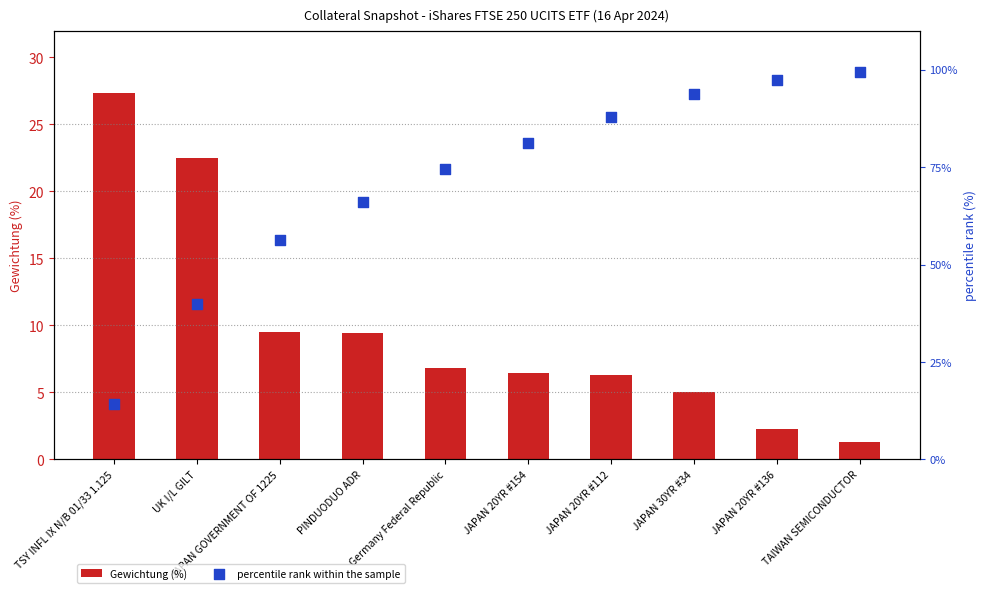

Which series reaches the minimum Y coordinate?

Gewichtung (%)